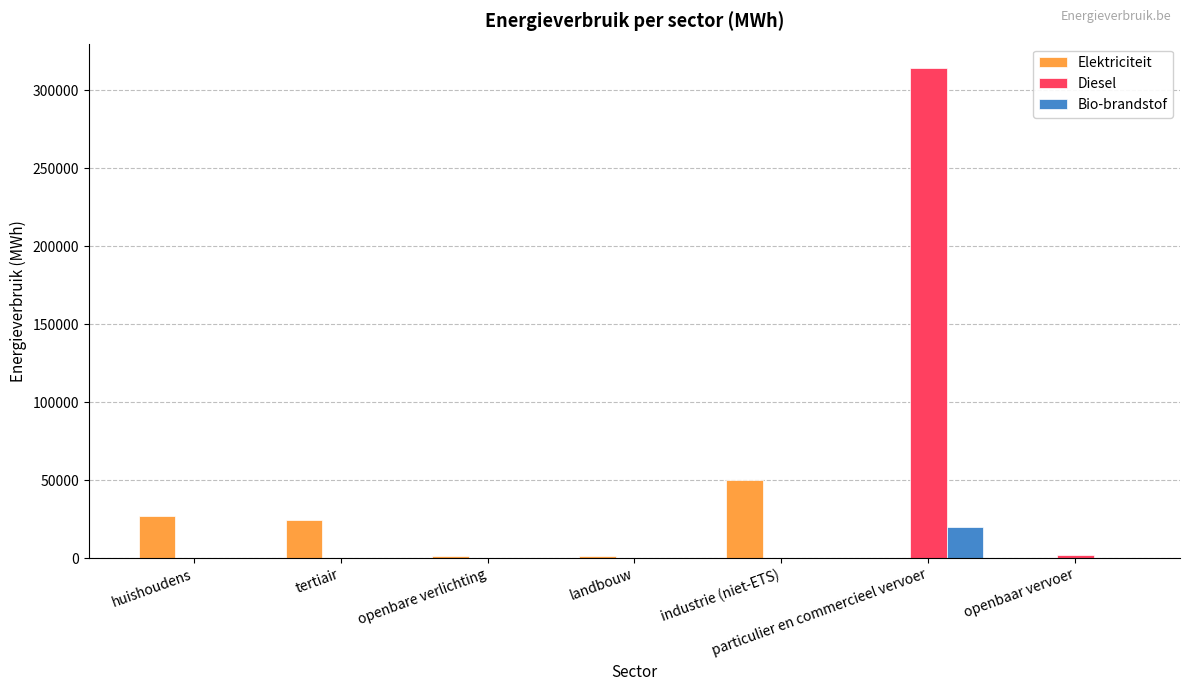

At which category is the sum across all series the highest?

particulier en commercieel vervoer